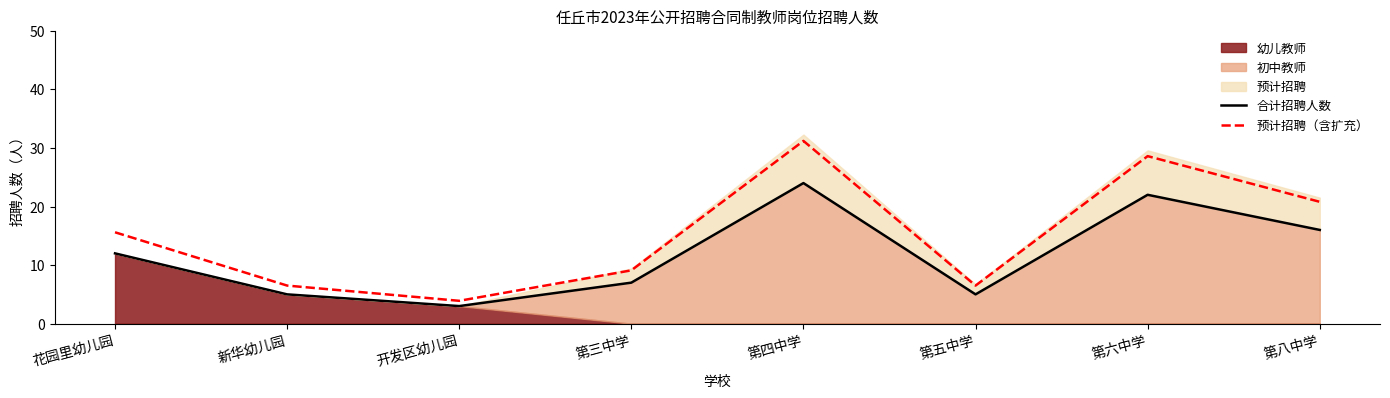

Between 开发区幼儿园 and 第五中学, which series saw the biggest shift?

预计招聘（含扩充）